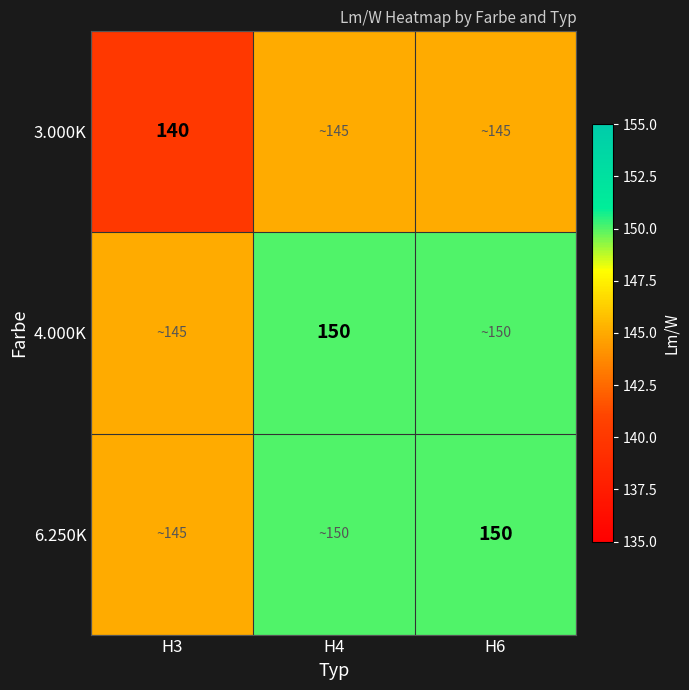

True or false: 3.000K has a value of 140 at H3.

True